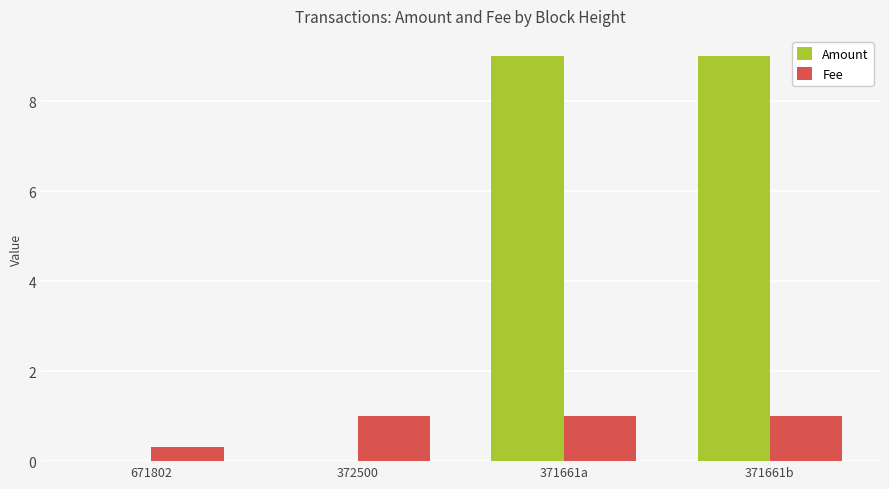

Between 372500 and 371661a, which series saw the biggest shift?

Amount